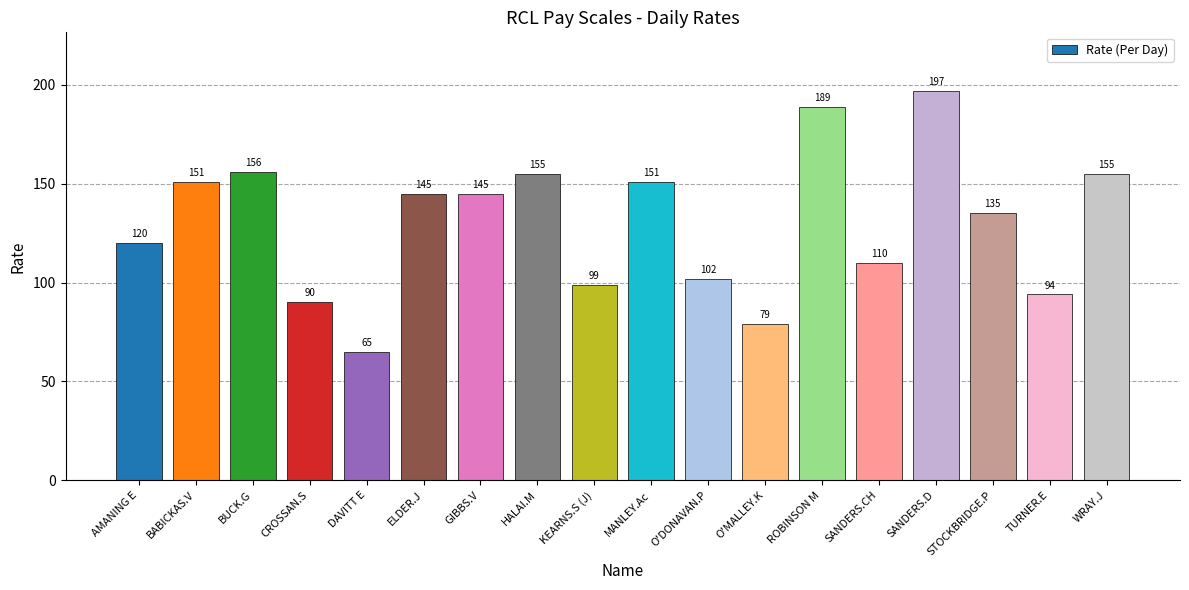

How many series are shown in this chart?

1